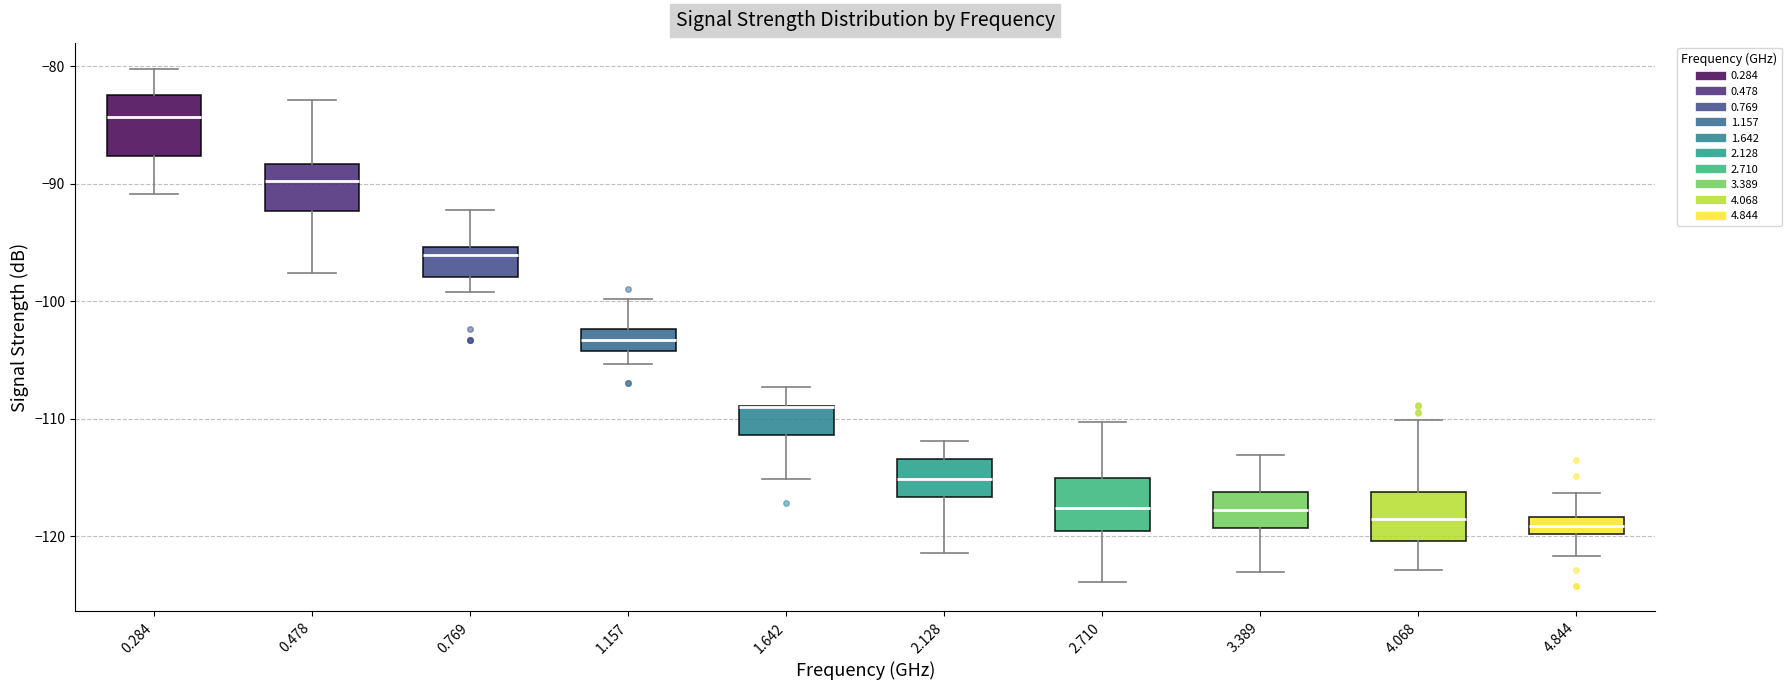

Where does the lower whisker of the box at x = 0.478 end on the y-axis? The values are not printed on the chart, so give them approximately, as read against the axis.

-98